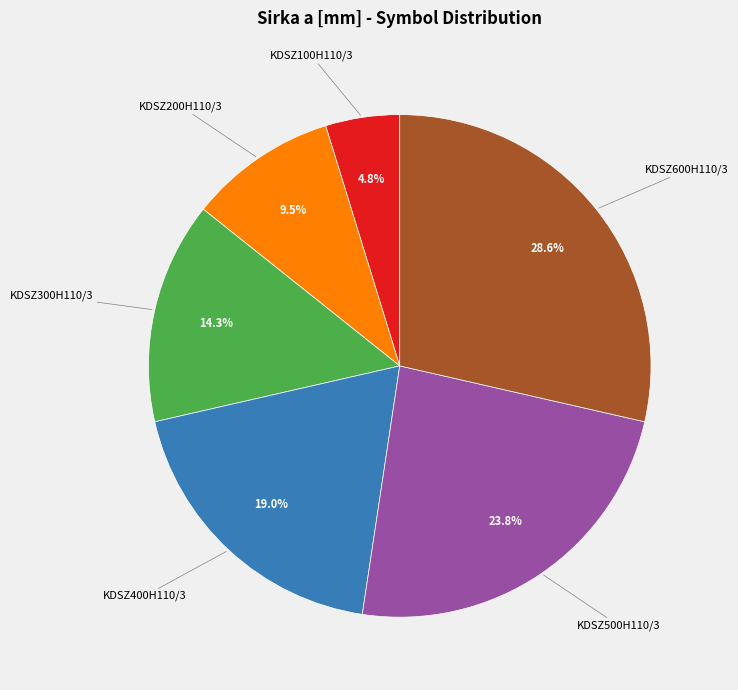

Does any single category account for the majority?

No